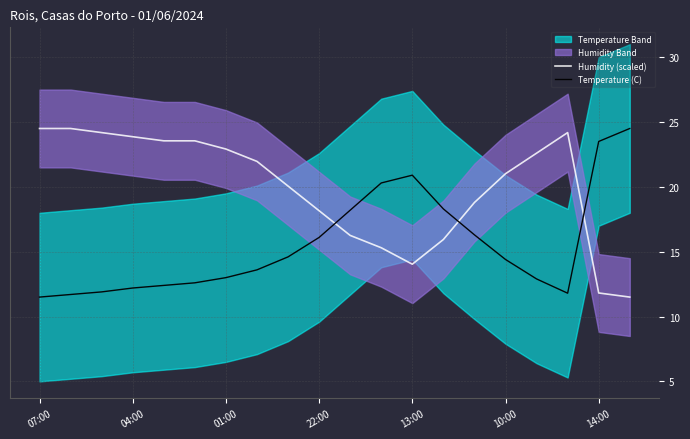

Where does the Temperature (C) series first go above 14?

8